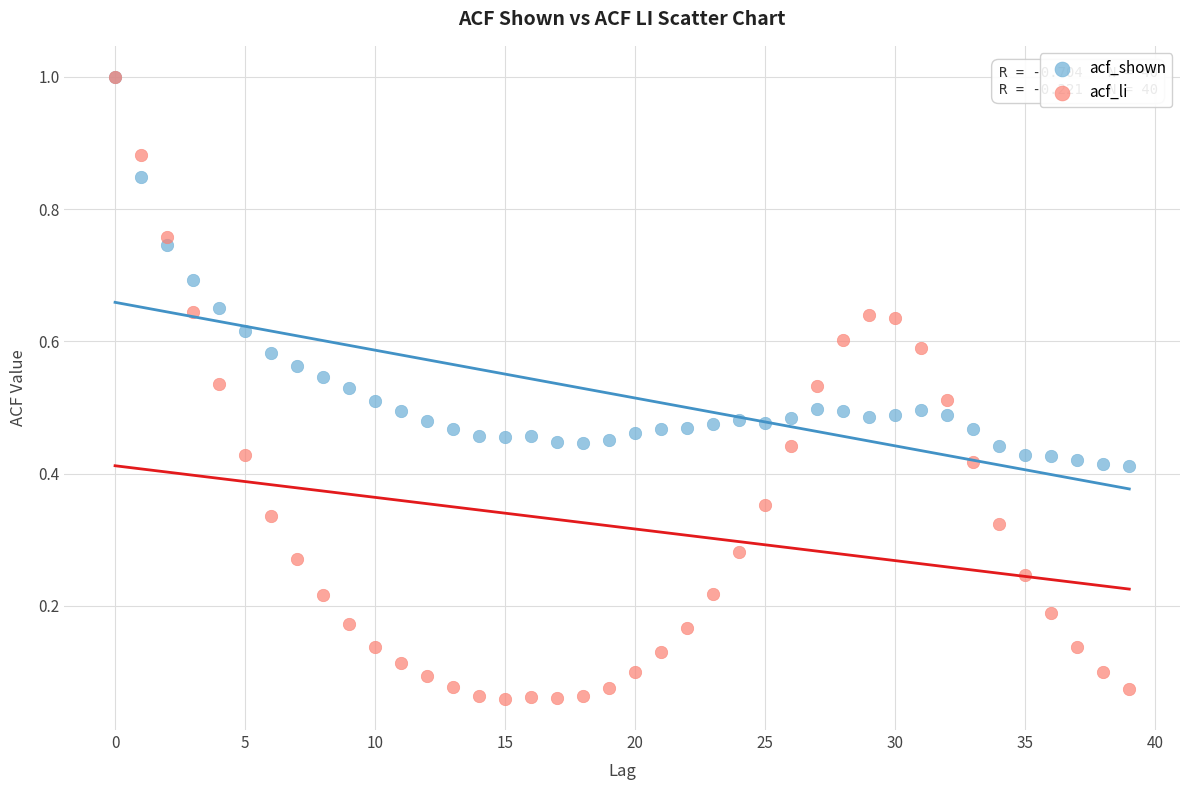

Which series reaches the minimum Y coordinate?

acf_li